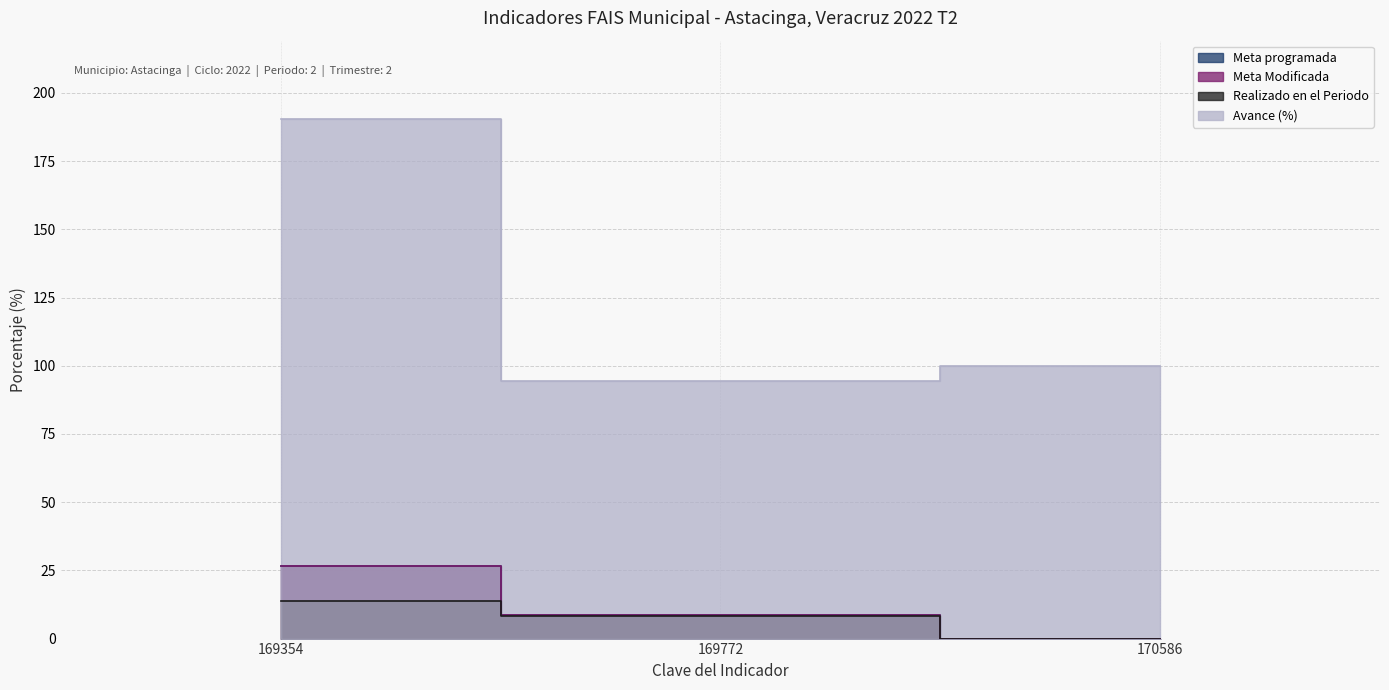

Rank the series by their maximum value, from lowest to highest.

Realizado en el Periodo, Meta programada, Meta Modificada, Avance (%)